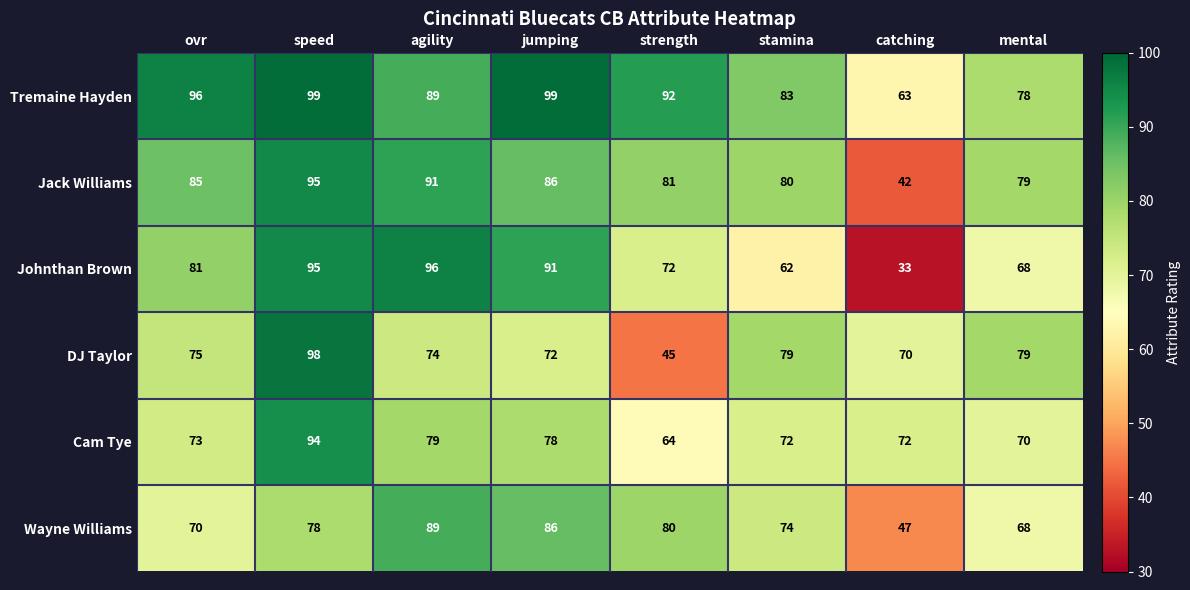

What is the minimum value shown in the chart?

33